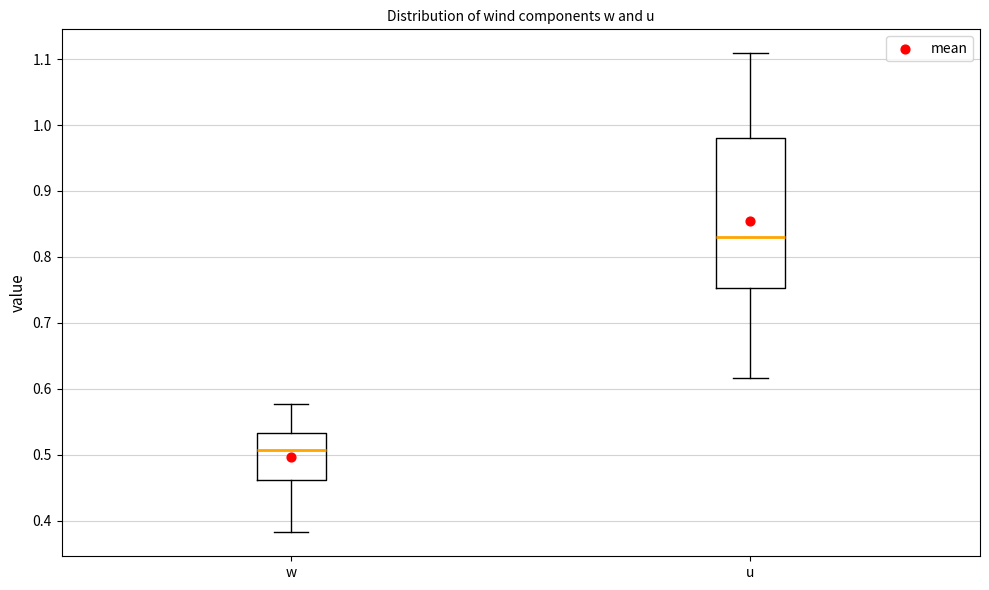

Which box's median line is the lowest?

w